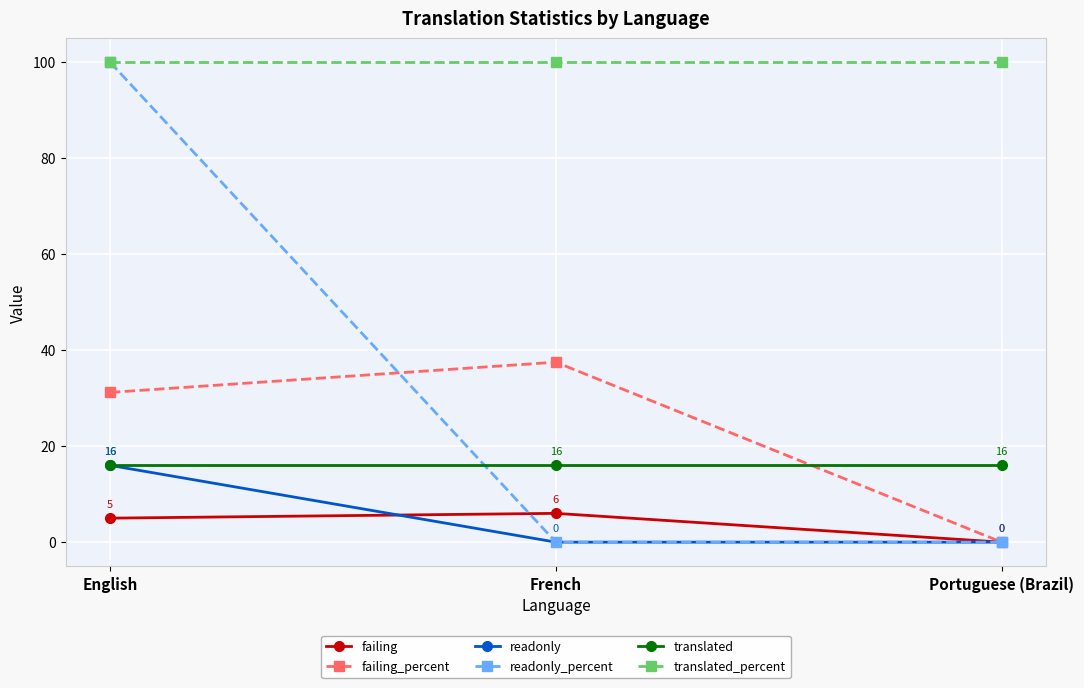

How many lines are shown in the chart?

6